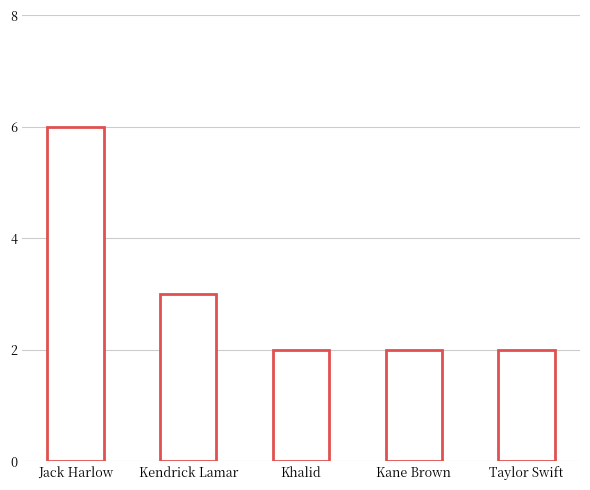

Where is the data nearest to the value 4?

Kendrick Lamar